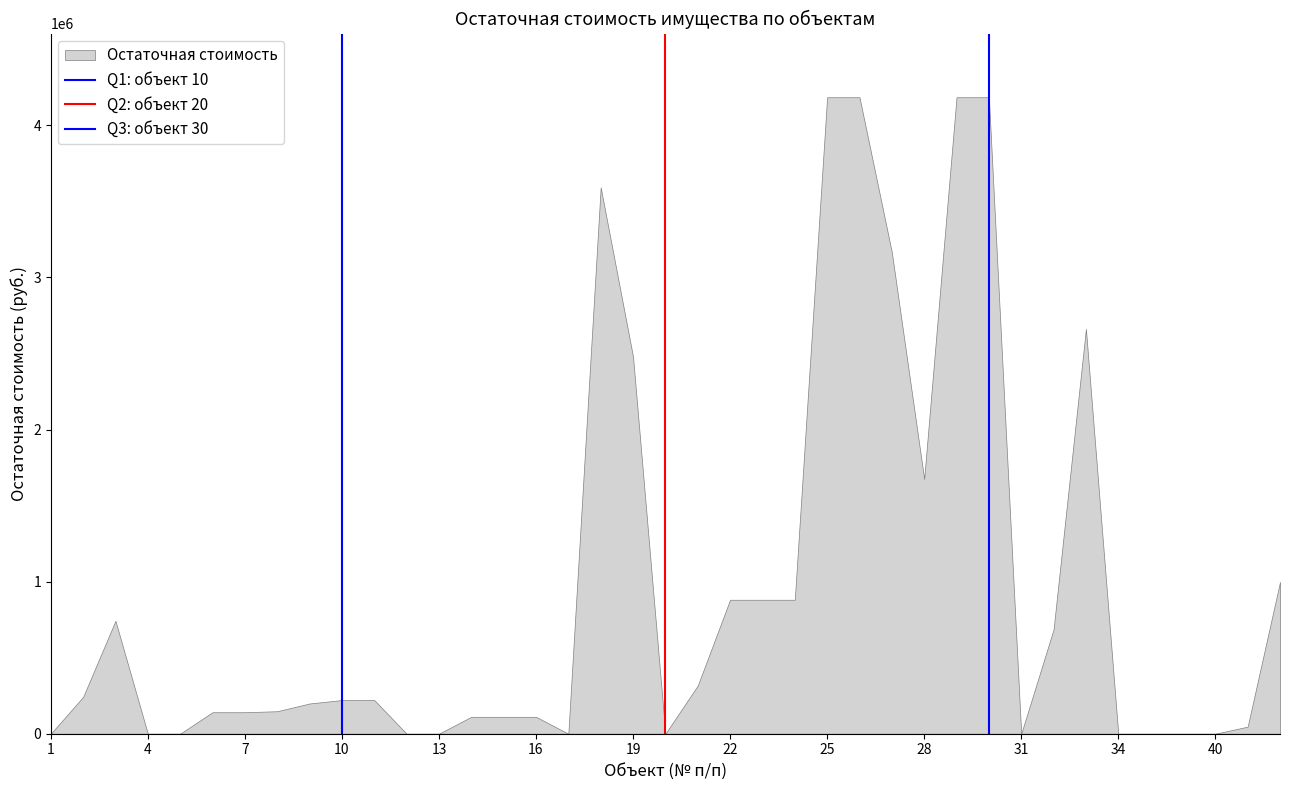

Does the chart have visible grid lines?

No